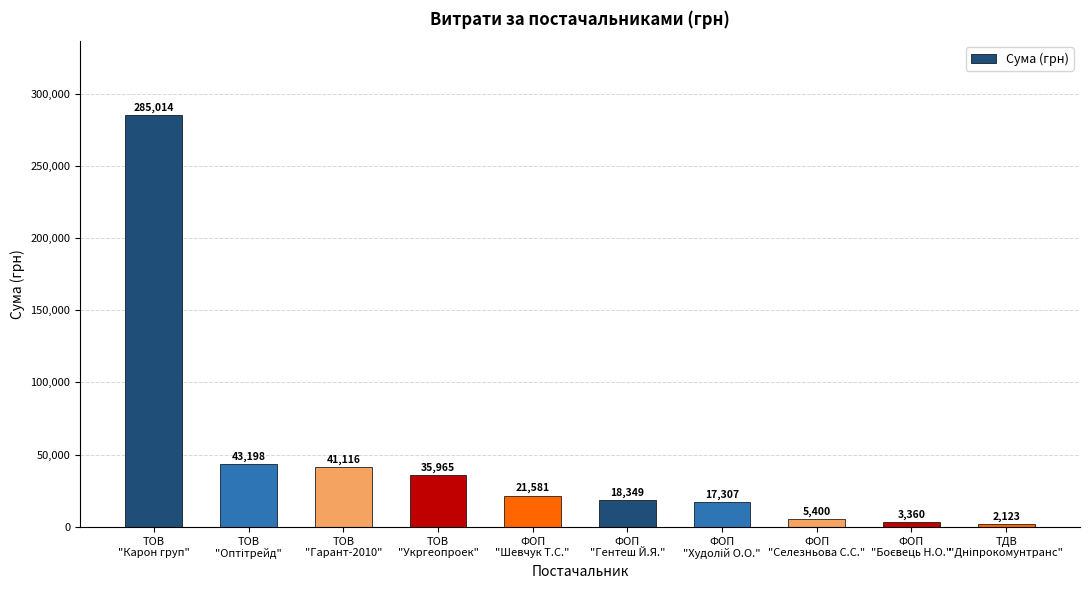

Where does the data first go above 21581?

ТОВ
"Карон груп"